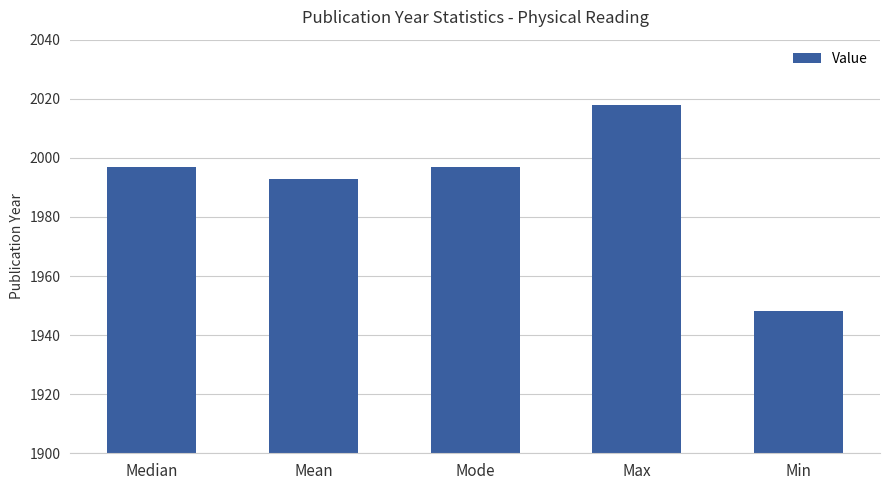

At which category does the chart reach its peak across all series?

Max